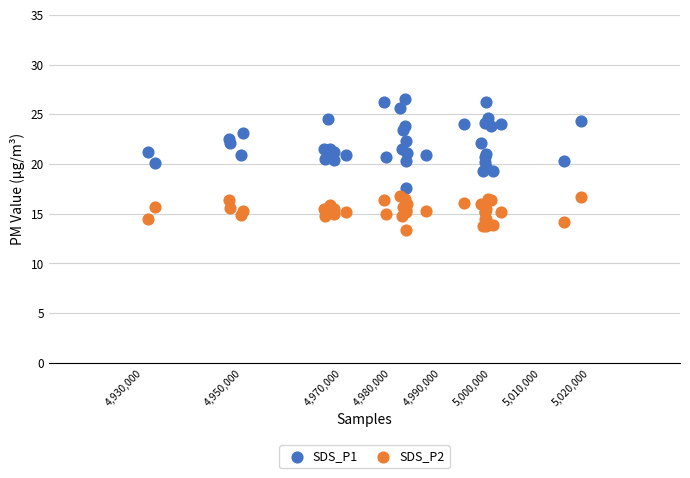

Which series reaches the maximum Y coordinate?

SDS_P1